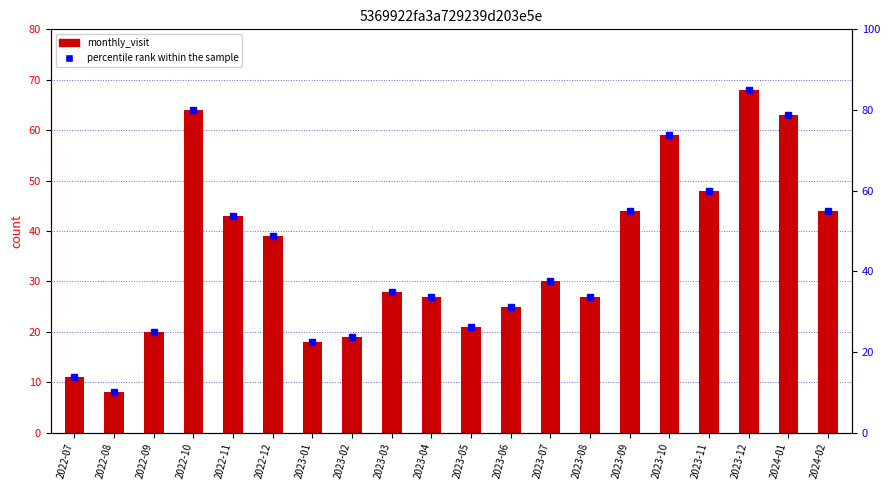

What is the difference between the second highest and second lowest values?

53